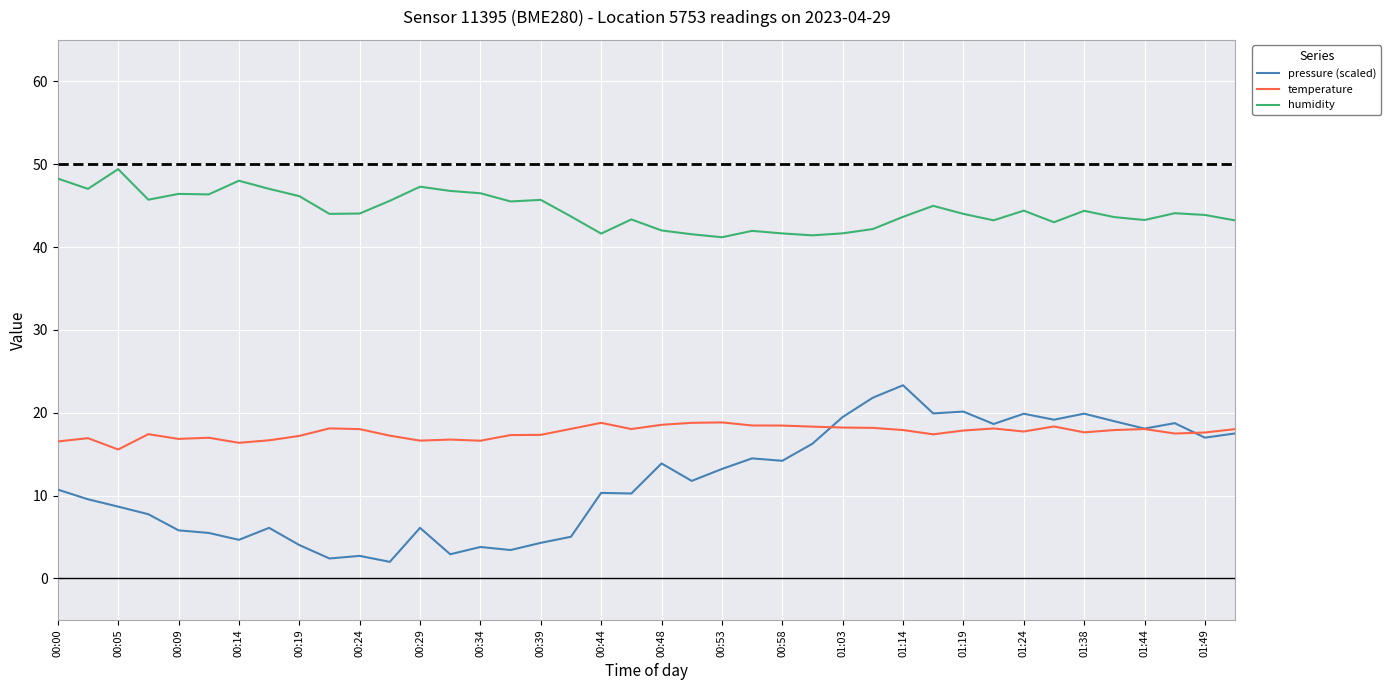

List the series in order of their peak value, highest first.

humidity, pressure (scaled), temperature